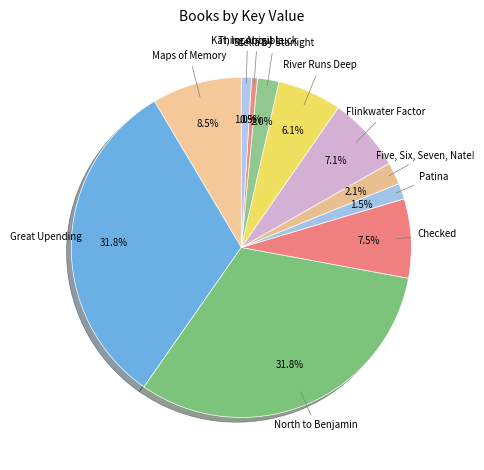

Count the number of slices in the pie.

11